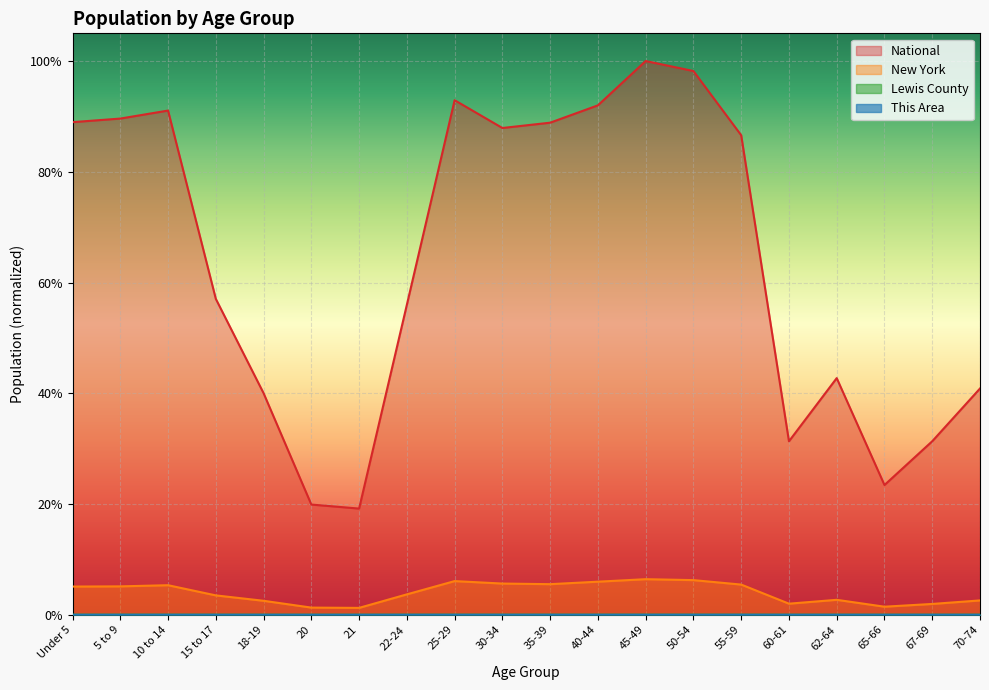

The value of Lewis County at 50-54 is 0.0. True or false?

True